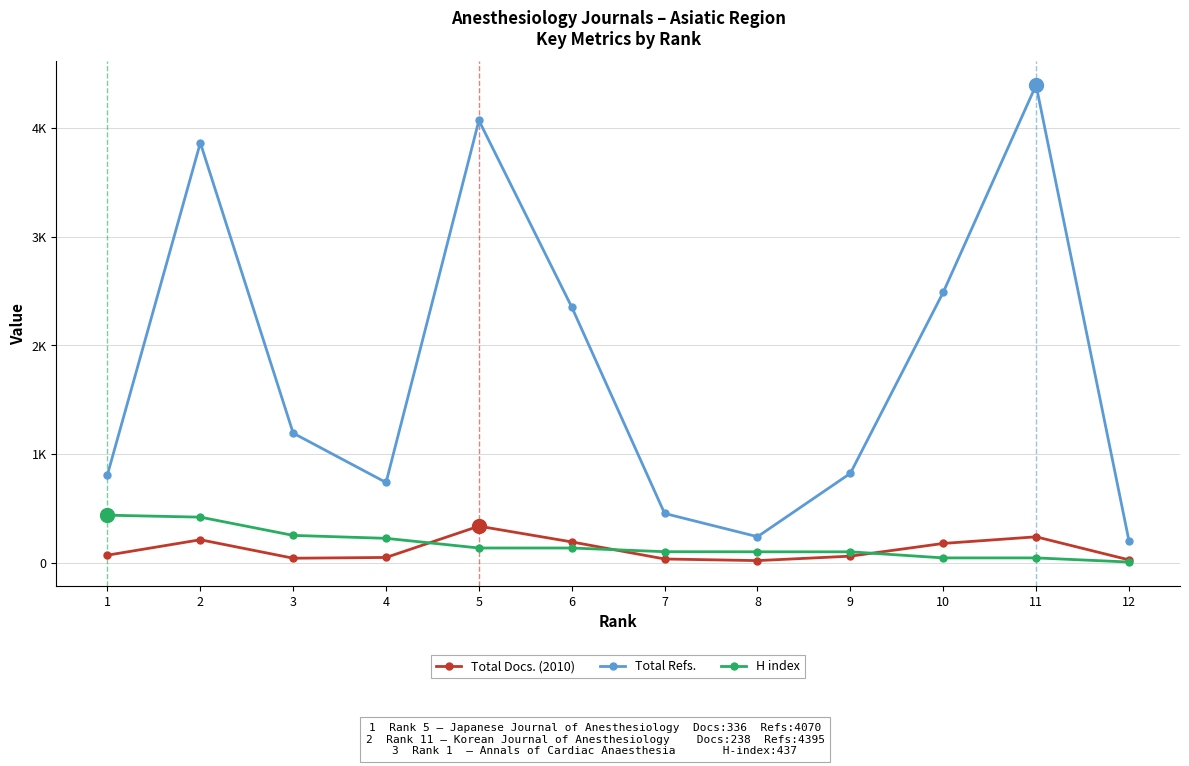

At which label does Total Refs. reach its peak?

11